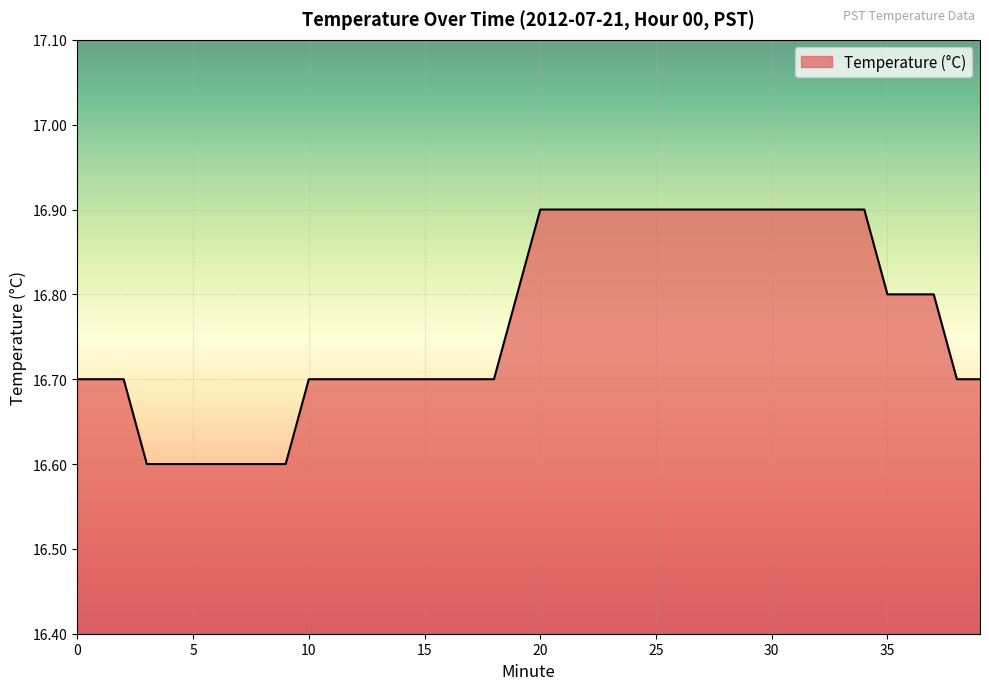

Reading left to right, what are all the values shown in this chart?

16.7	16.7	16.7	16.6	16.6	16.6	16.6	16.6	16.6	16.6	16.7	16.7	16.7	16.7	16.7	16.7	16.7	16.7	16.7	16.8	16.9	16.9	16.9	16.9	16.9	16.9	16.9	16.9	16.9	16.9	16.9	16.9	16.9	16.9	16.9	16.8	16.8	16.8	16.7	16.7